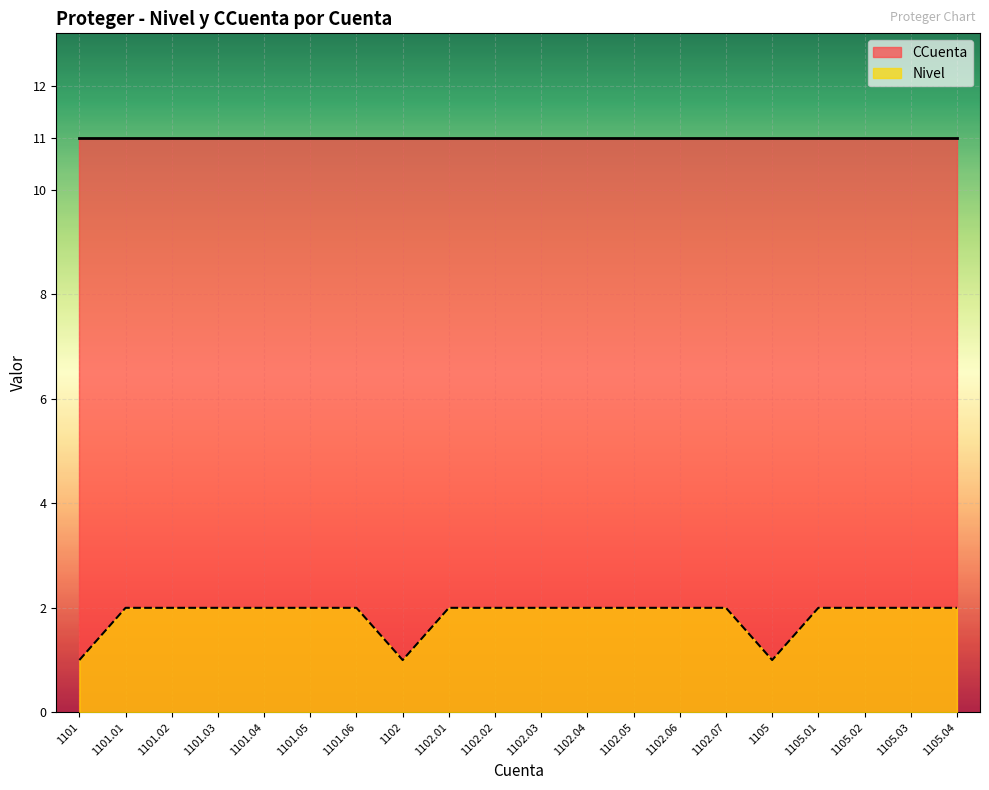

The chart shows a value of 1 at 1102. True or false?

True